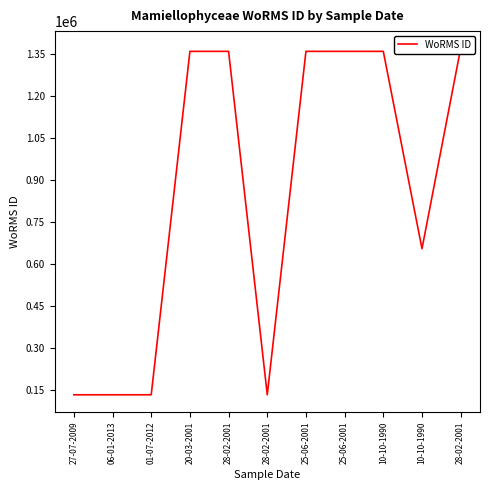

The value at 28-02-2001 is 1361174. True or false?

True